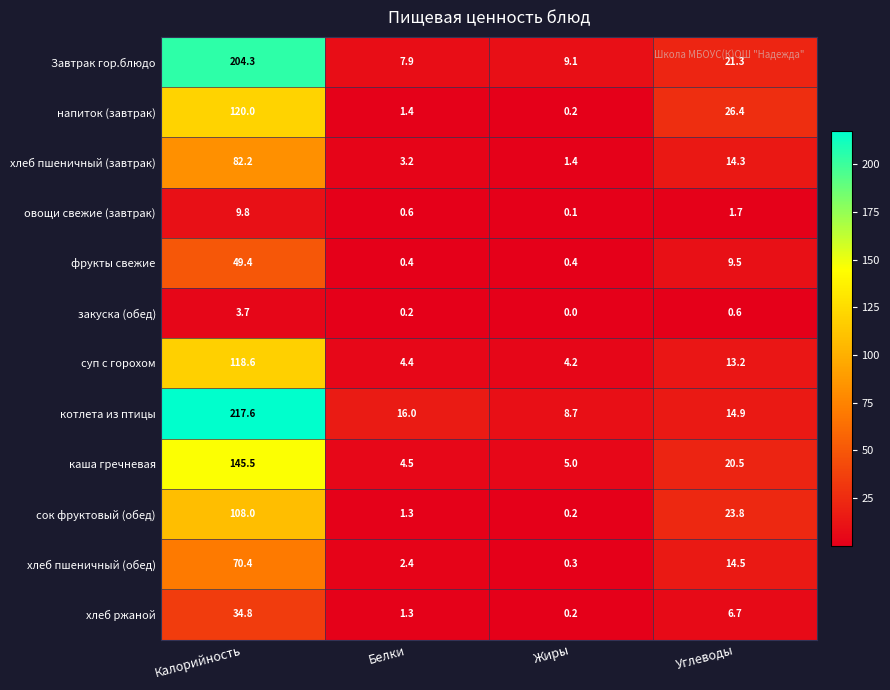

The Завтрак гор.блюдо series shows 5.5 at Жиры. True or false?

False